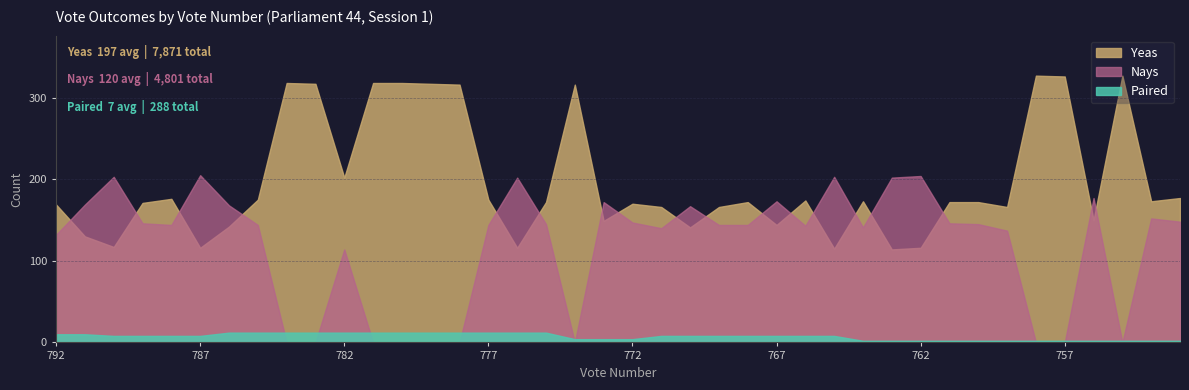

What is the spread (max minus min) of values at 778?

316